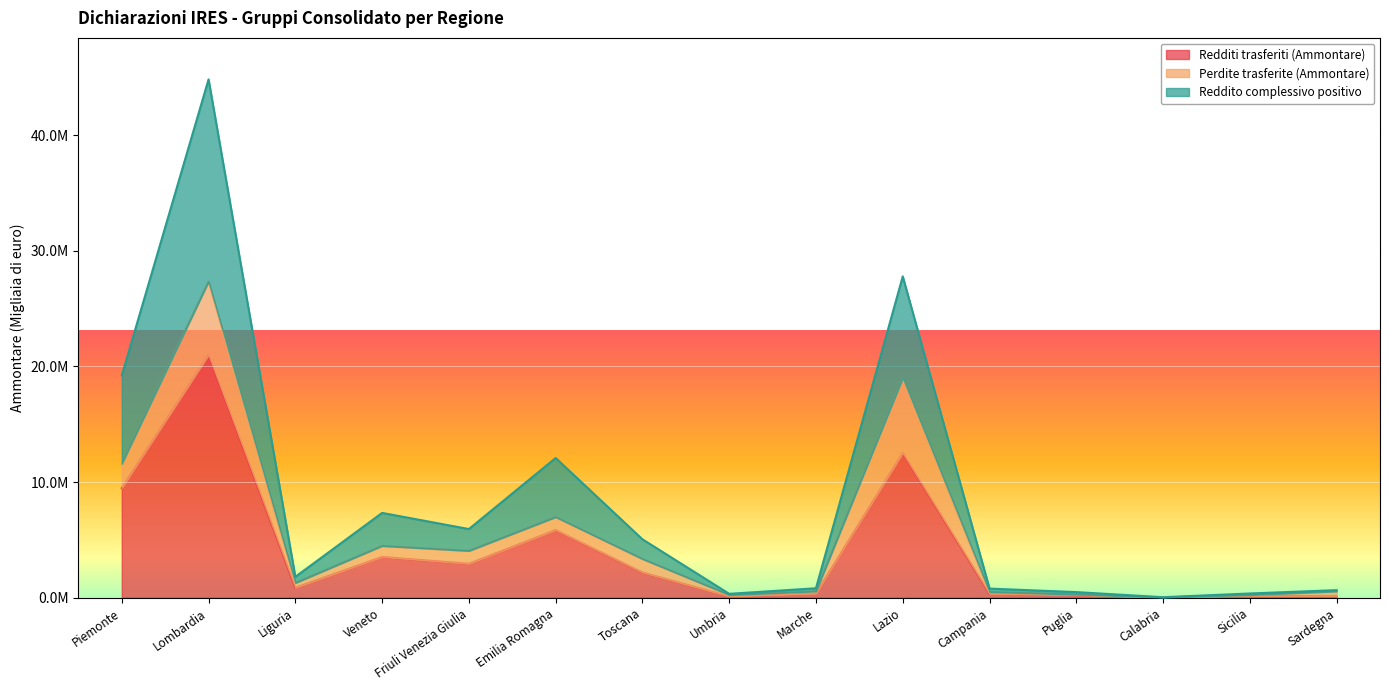

At which label does Reddito complessivo positivo first exceed 1809434?

Piemonte